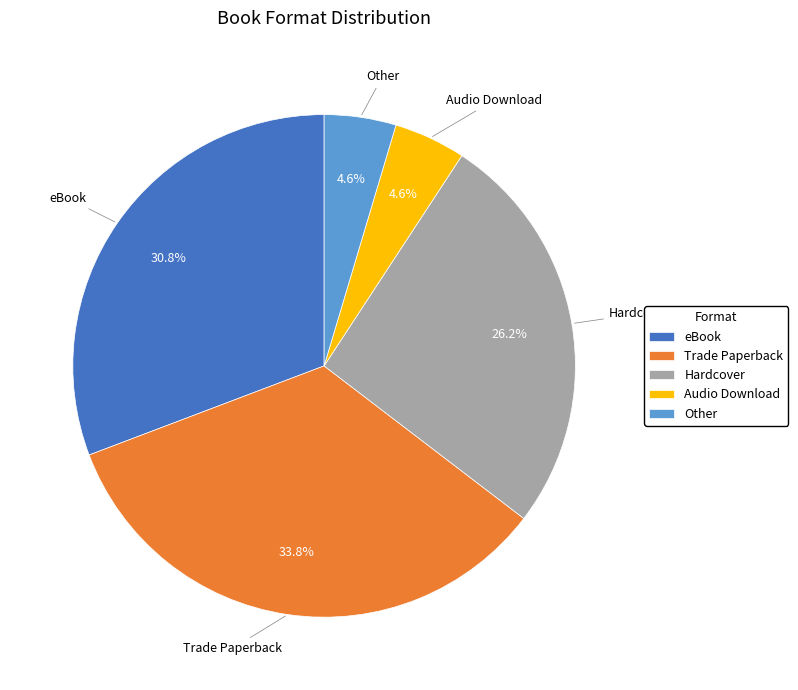

To the nearest percent, what is the combined percentage of Trade Paperback and Audio Download?

38%